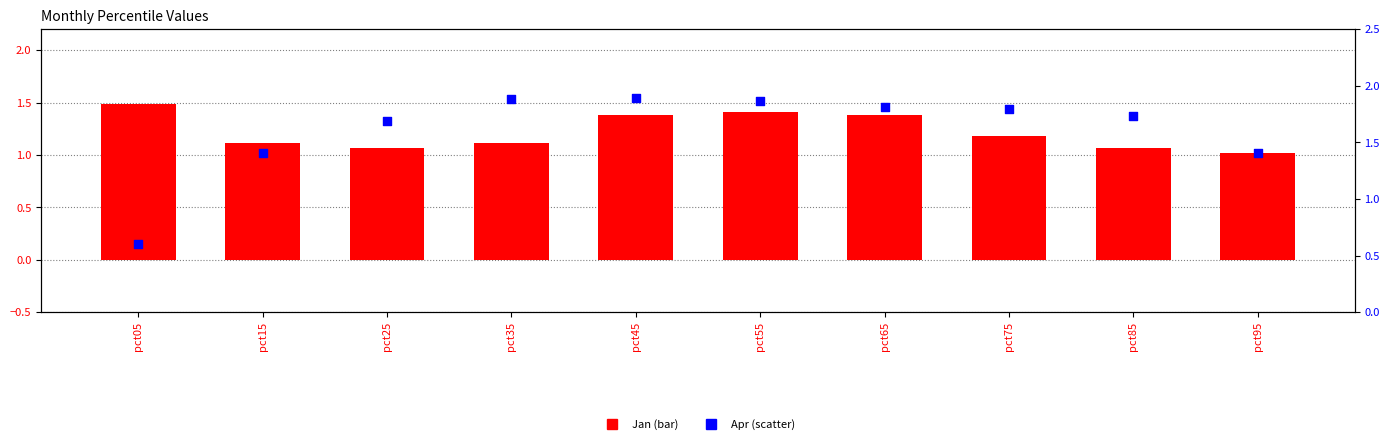

Which series has the largest total across all categories?

Apr